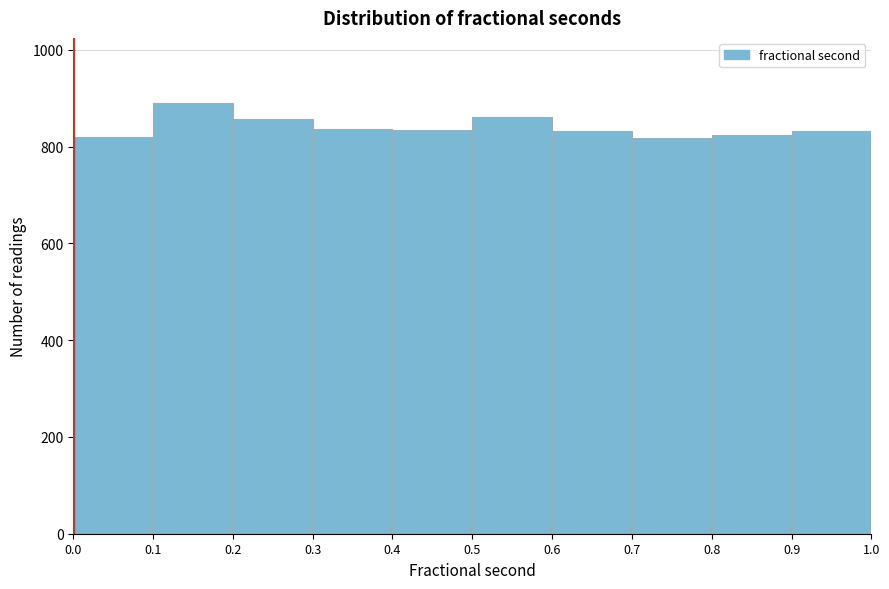

Which range on the x-axis has the tallest bar?

0.1 to 0.2